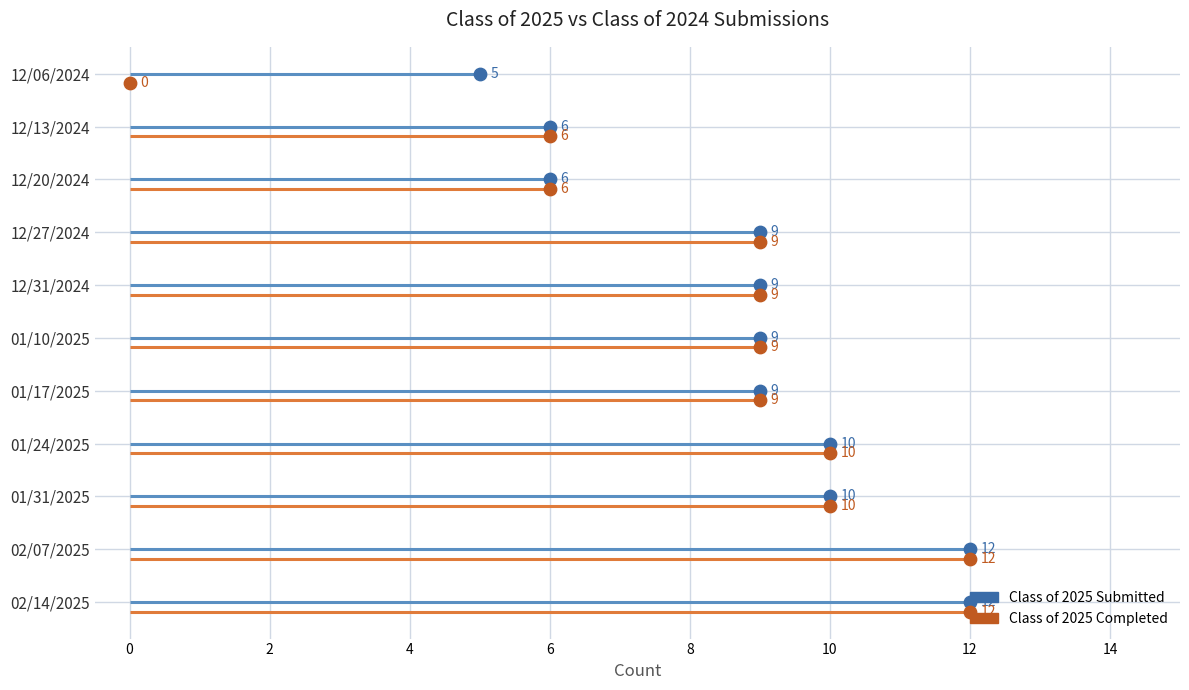

Which series contains the lowest Y value?

Class of 2025 Completed